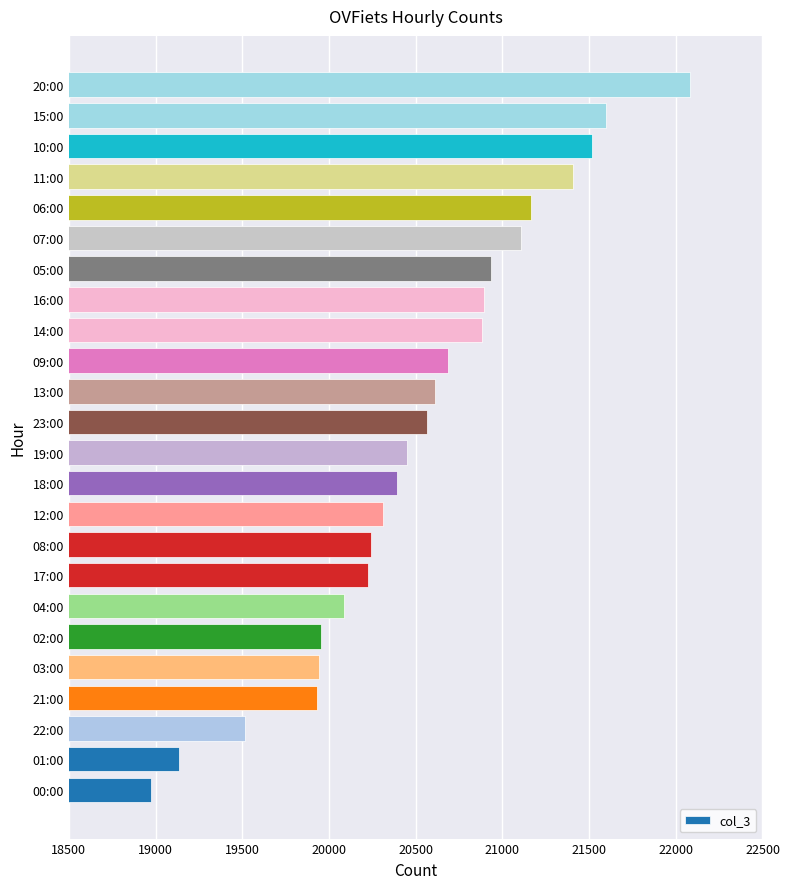

Is it true that the value at 04:00 is 6868?

False